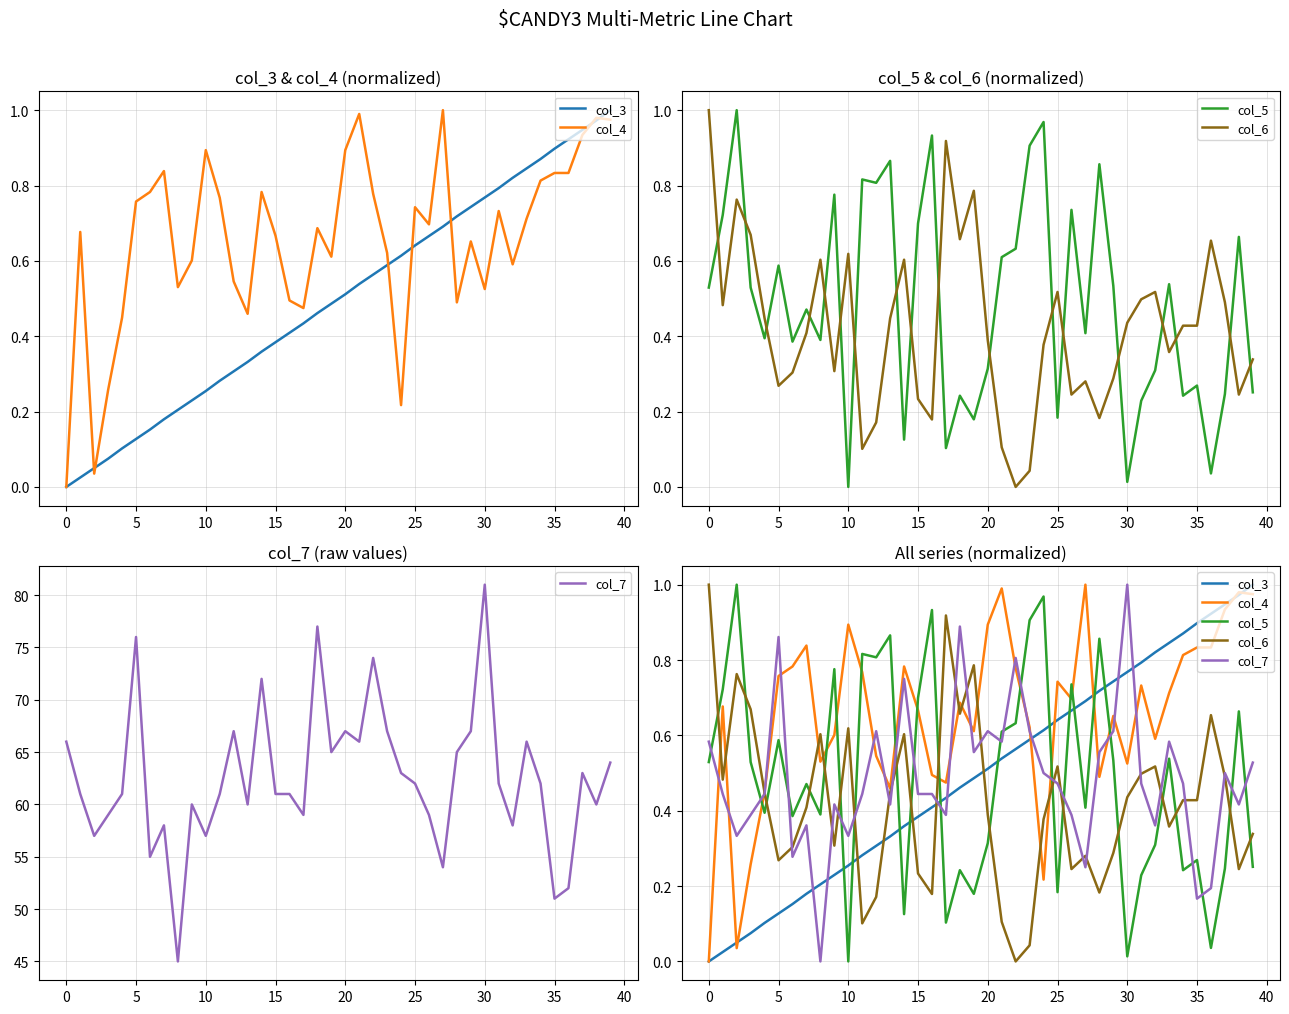

Is it true that col_7 equals 0.5 at 37?

True